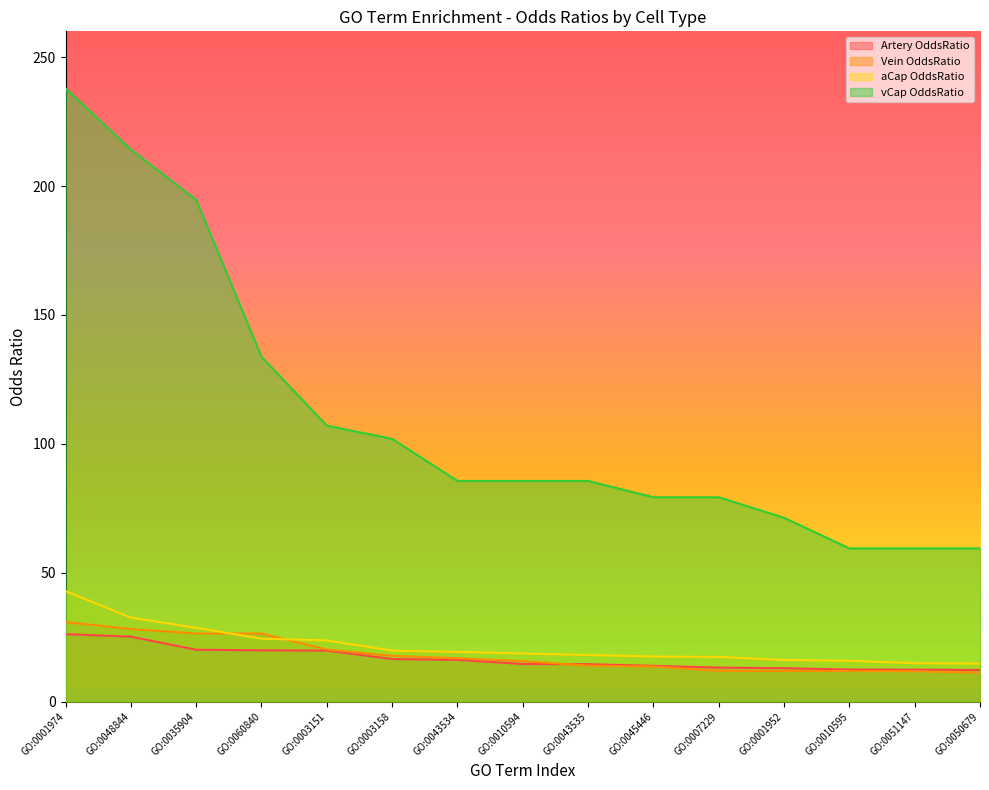

Read the Vein OddsRatio value at GO:0050679.

11.2